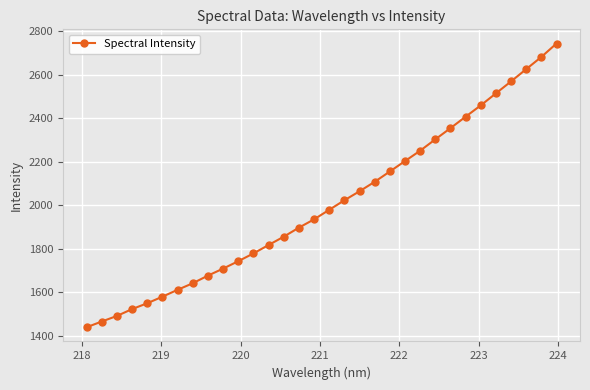

What is the value of the 30th point from the left?

2625.7